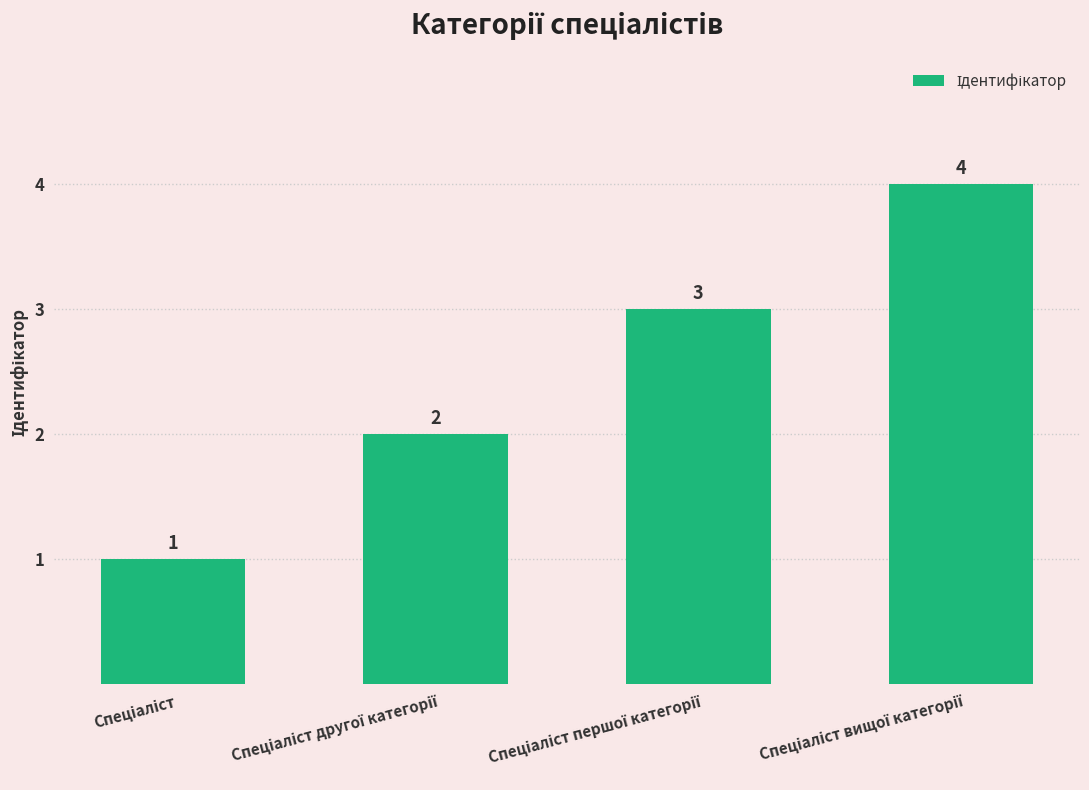

What is the value of the 4th bar from the left?

4